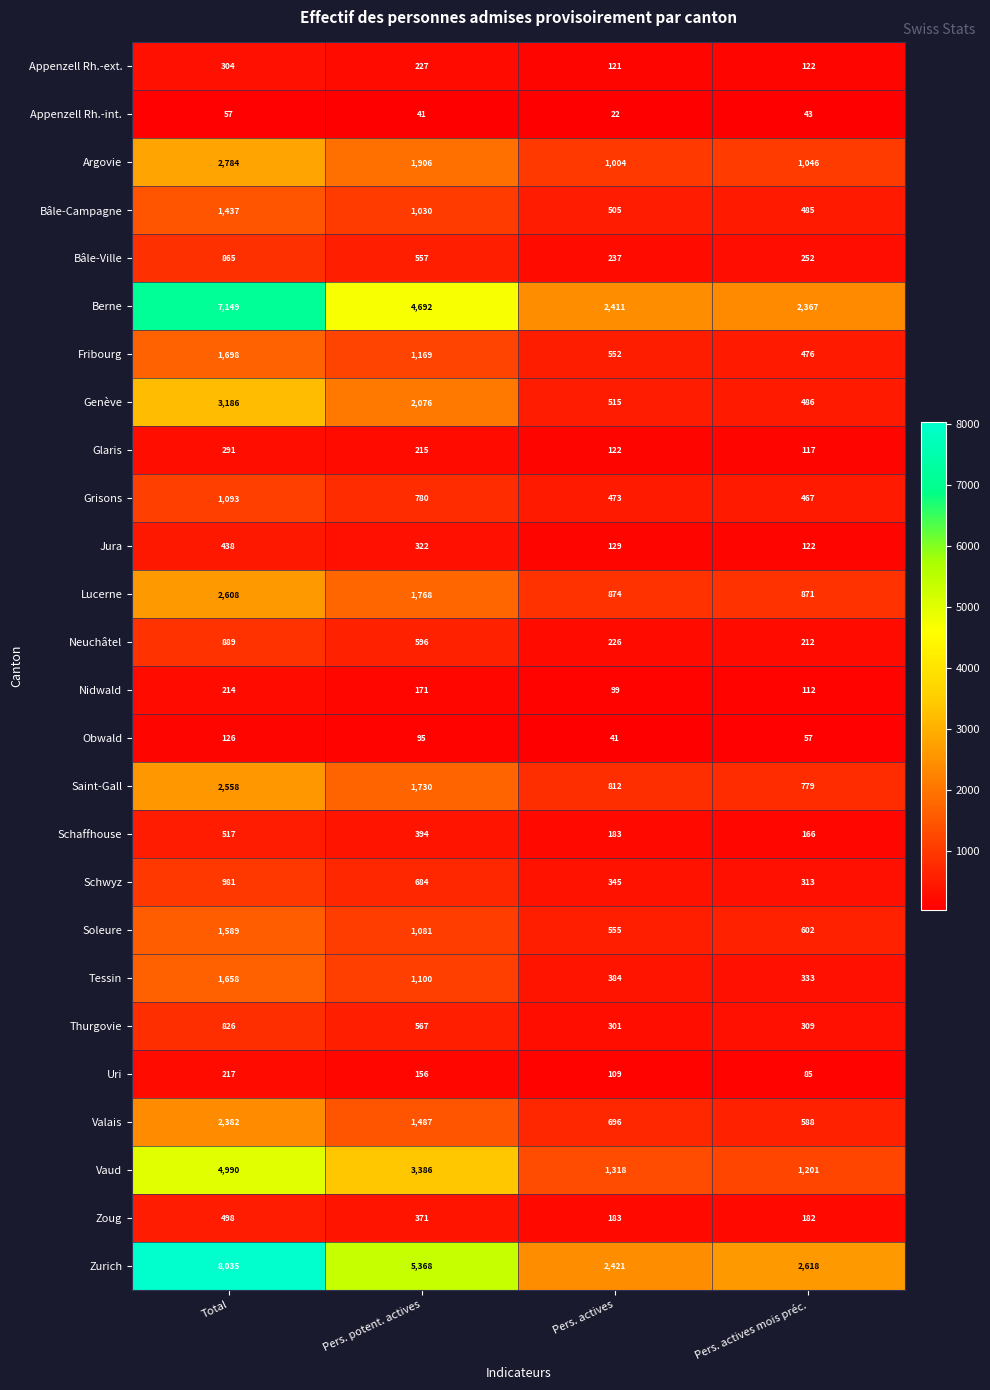

Which series has the widest spread of values?

Zurich